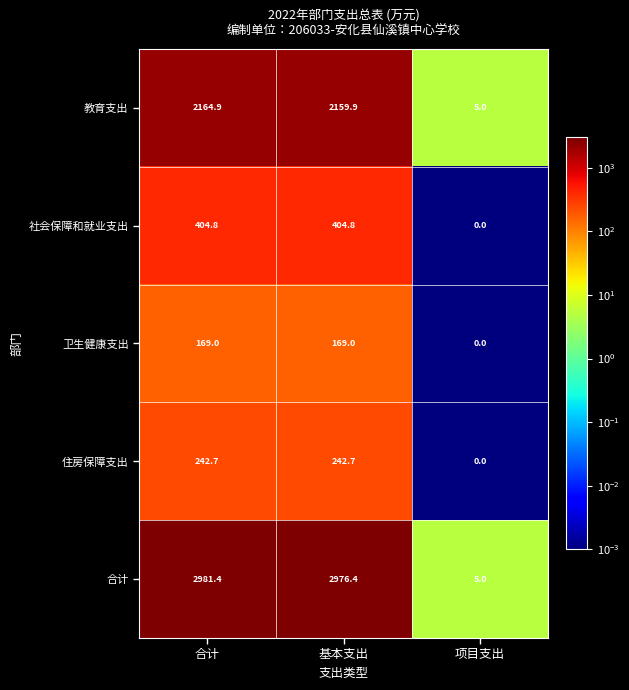

Rank the series by their maximum value, from lowest to highest.

卫生健康支出, 住房保障支出, 社会保障和就业支出, 教育支出, 合计